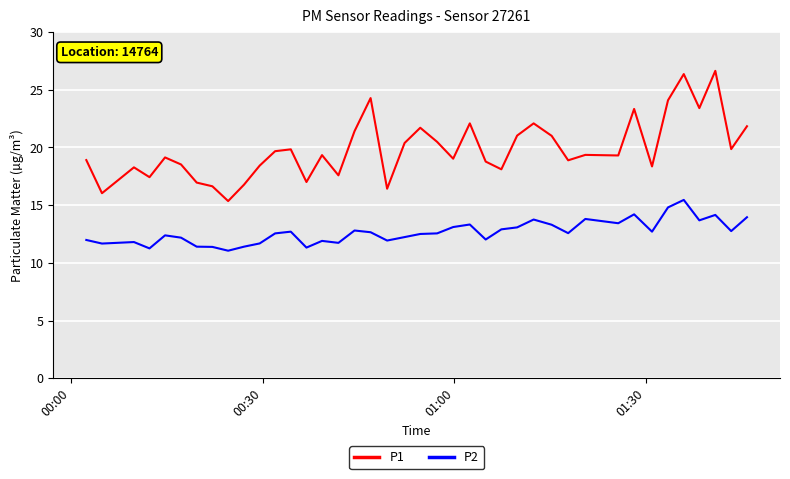

What is the minimum value for P2?

11.1